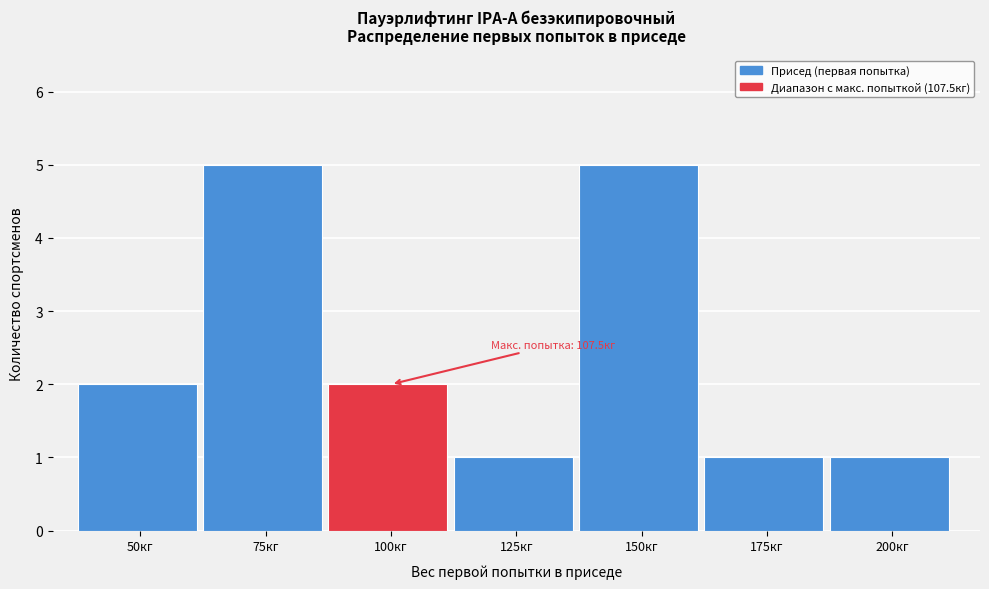

Reading left to right, transcribe all the data shown in this chart.

2	5	2	1	5	1	1